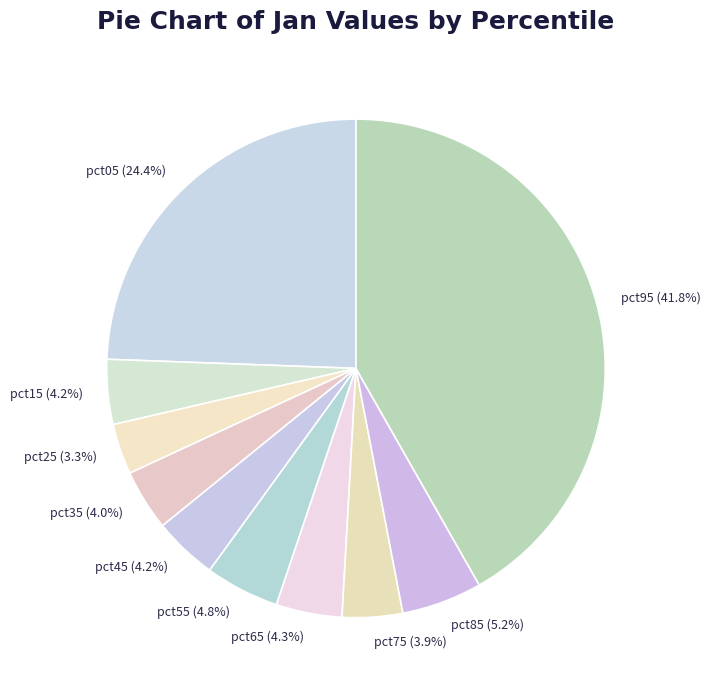

Which category has the smallest portion of the pie?

pct25